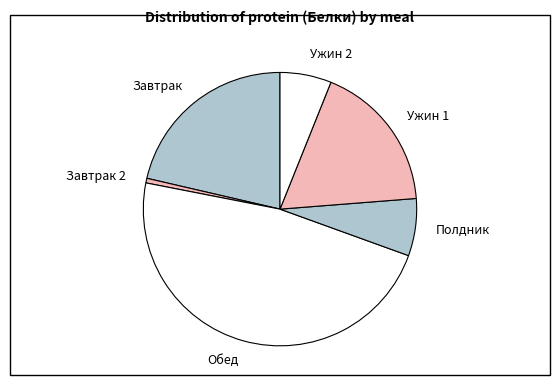

Do Полдник and Ужин 2 together represent more than half of the pie?

No